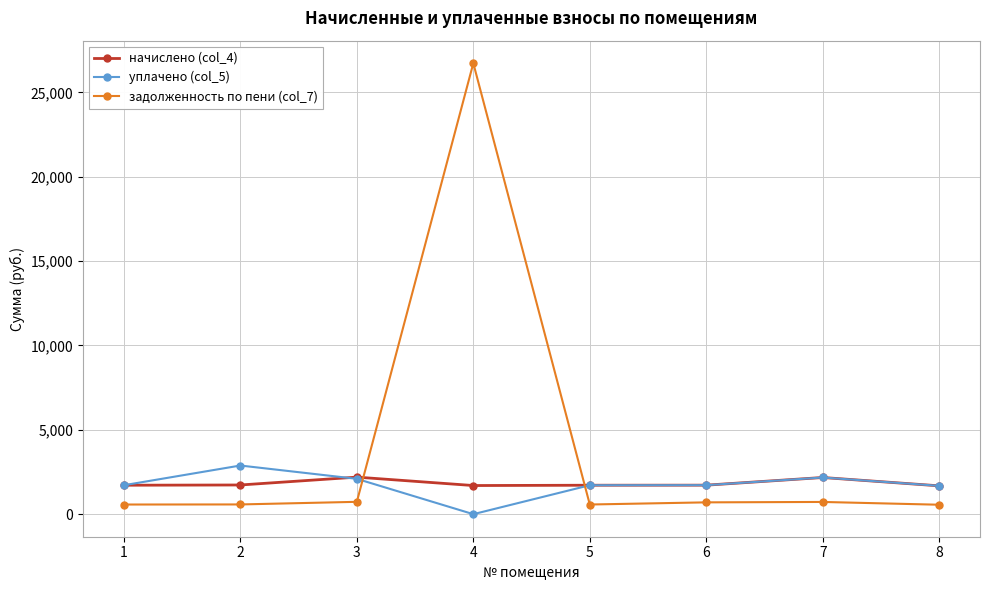

What is the difference between the уплачено (col_5) values at 3 and 4?

2094.4